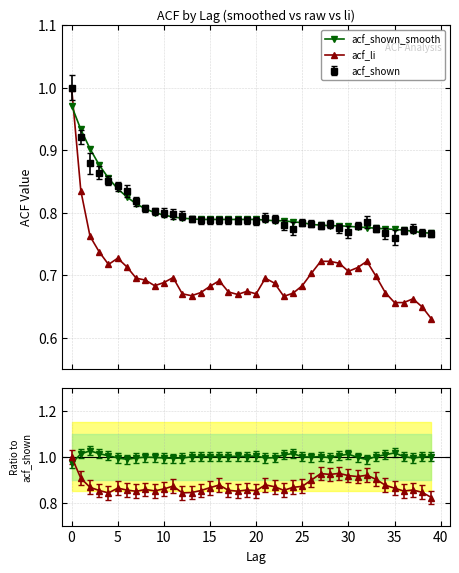

At 40, list the series in order from smallest to largest.

acf_li, acf_shown_smooth